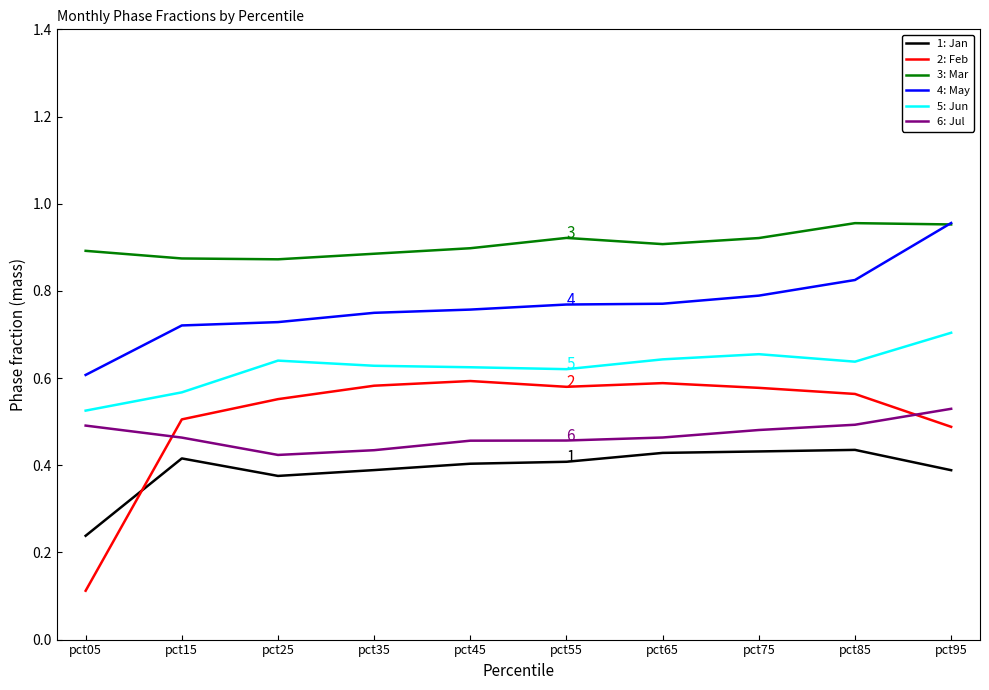

What is the total value across all series at pct85?

3.9